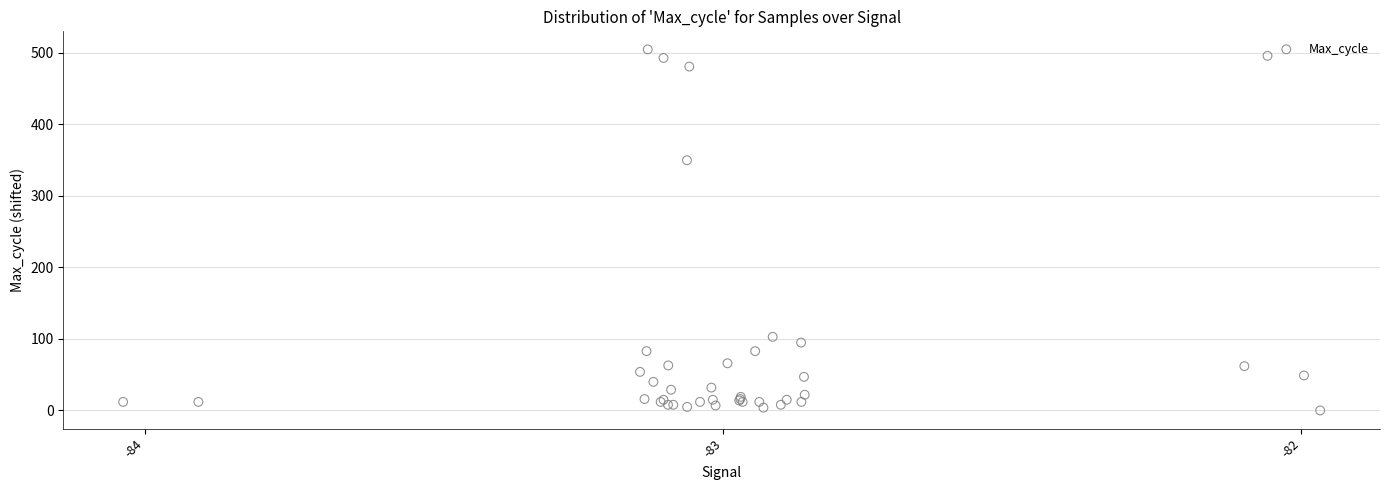

What Y value in the scatter plot is closest to 252?

350